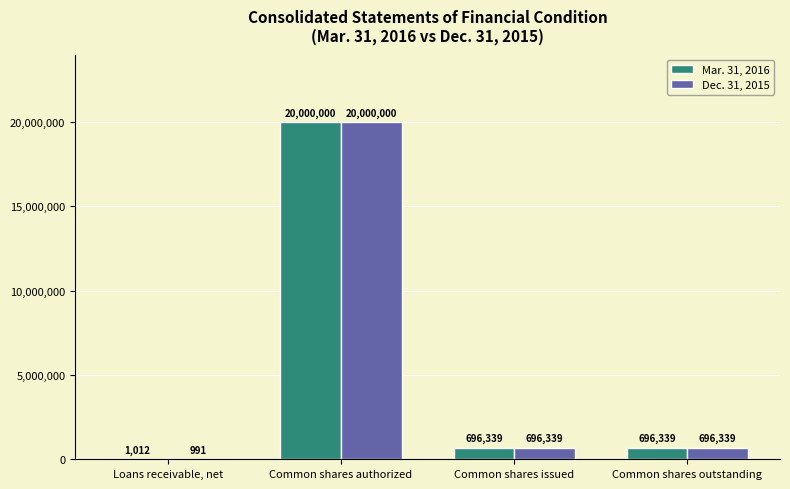

How many groups of bars are there?

4